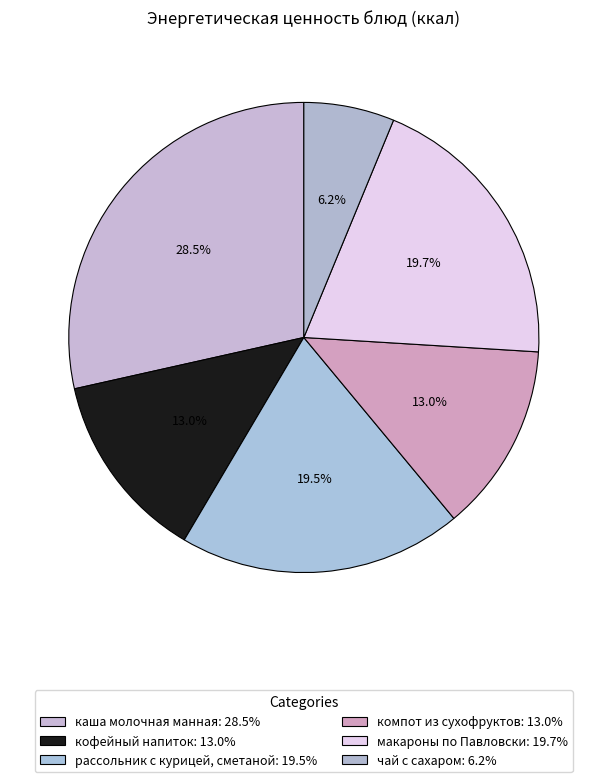

How many slices are in this pie chart?

6